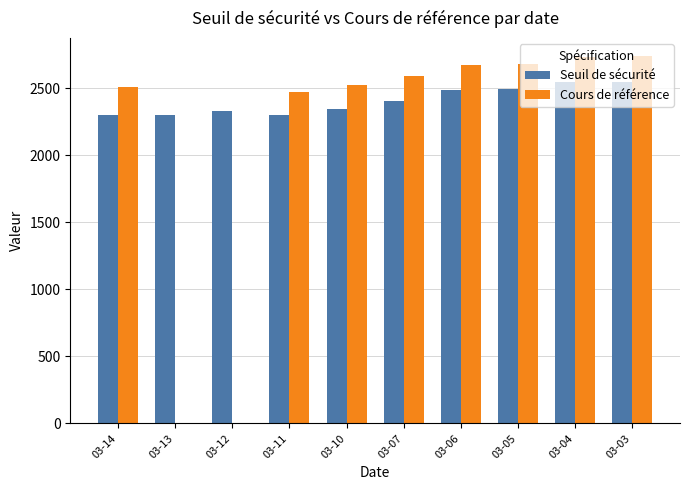

How many categories are shown in the chart?

10